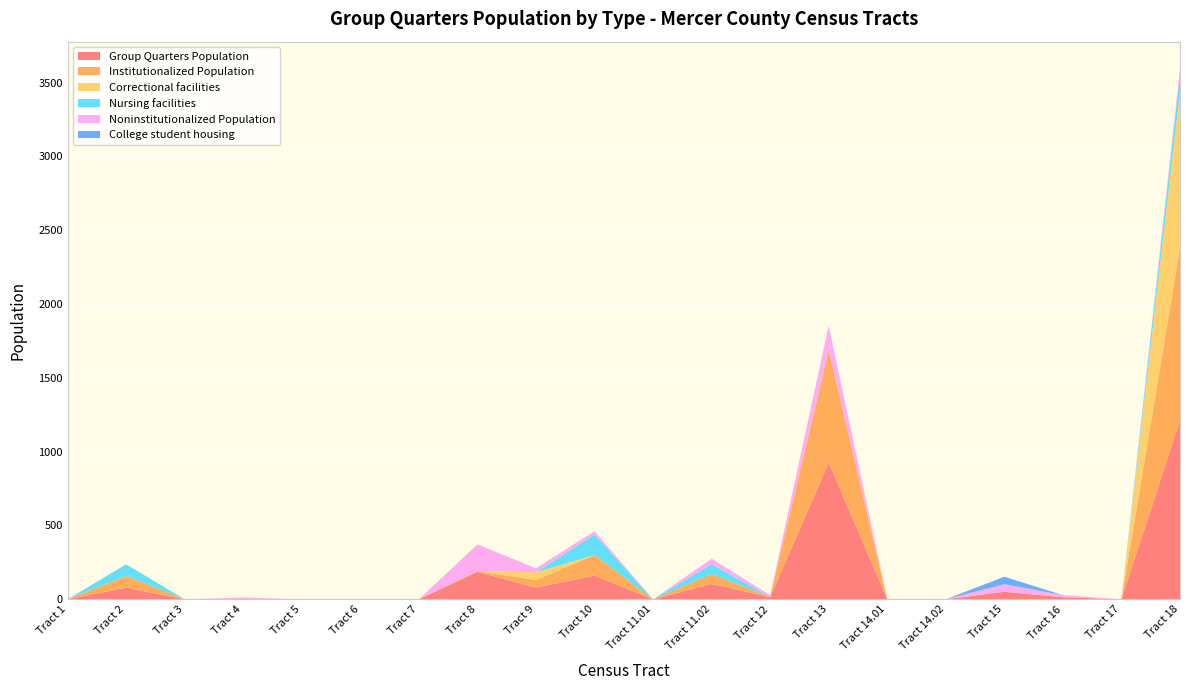

Reading left to right, transcribe all the data shown in this chart.

Group Quarters Population: 0	79	0	6	0	0	0	186	79	161	0	104	14	926	0	0	51	14	0	1212
Institutionalized Population: 0	79	0	0	0	0	0	5	52	139	0	67	2	762	0	0	0	0	0	1173
Correctional facilities: 0	0	0	0	0	0	0	0	52	0	0	0	0	0	0	0	0	0	0	1050
Nursing facilities: 0	79	0	0	0	0	0	0	0	139	0	67	0	0	0	0	0	0	0	123
Noninstitutionalized Population: 0	0	0	6	0	0	0	181	27	22	0	37	12	164	0	0	51	14	0	39
College student housing: 0	0	0	0	0	0	0	0	0	0	0	0	0	0	0	0	51	0	0	0